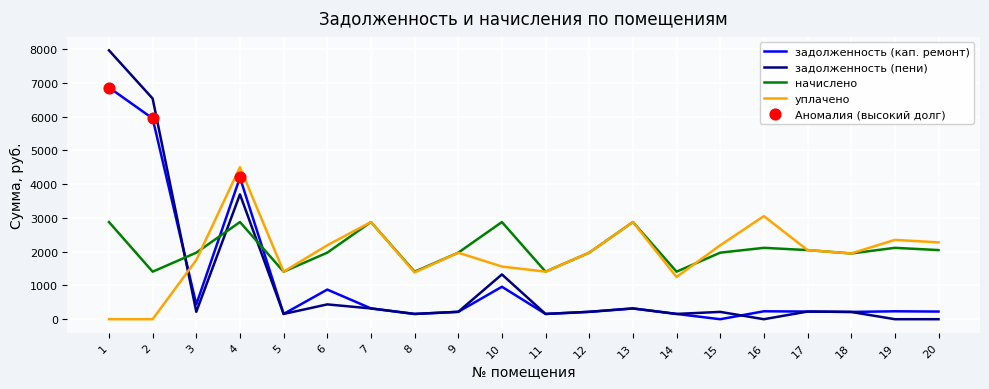

List the series in order of their peak value, highest first.

задолженность (пени), задолженность (кап. ремонт), уплачено, начислено